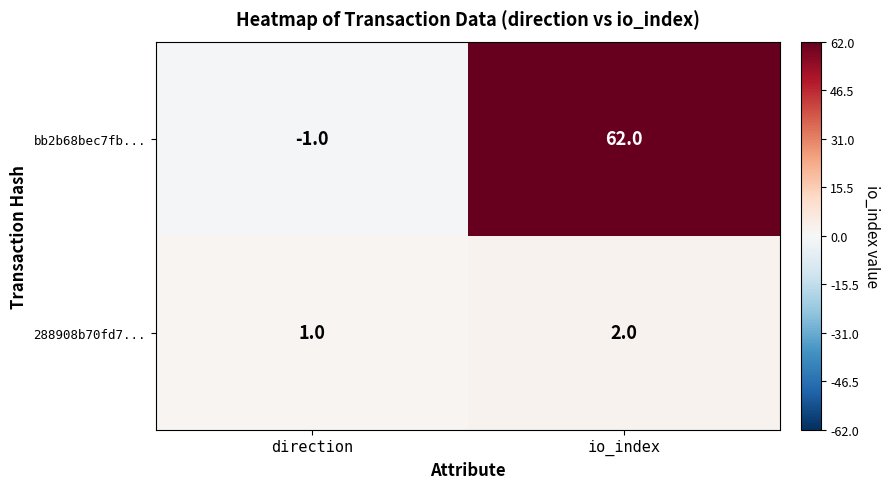

The value of bb2b68bec7fb... at io_index is 62. True or false?

True